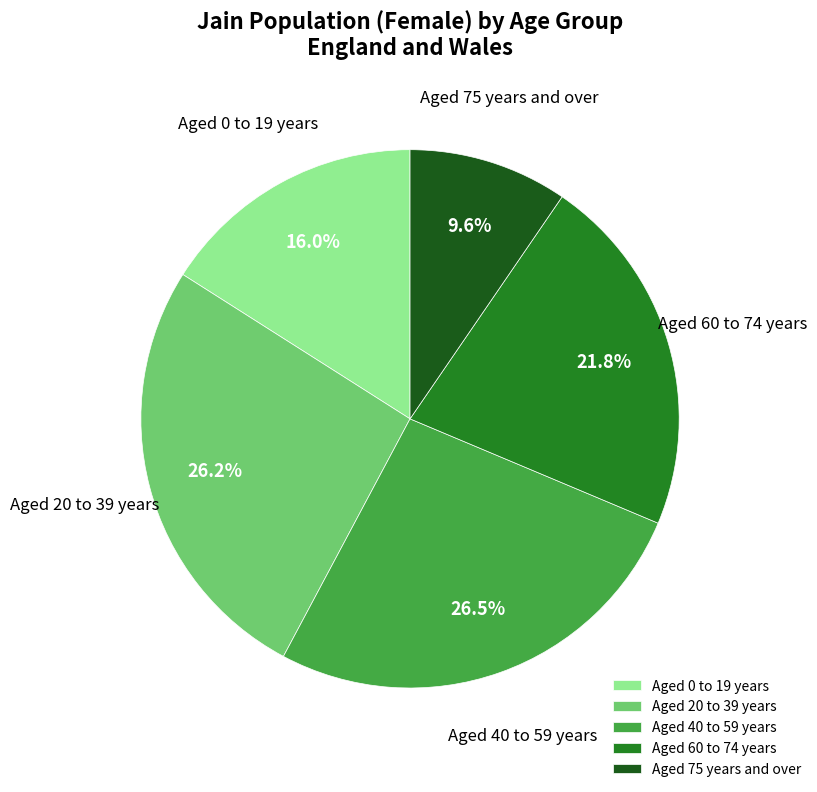

Does any single category account for the majority?

No